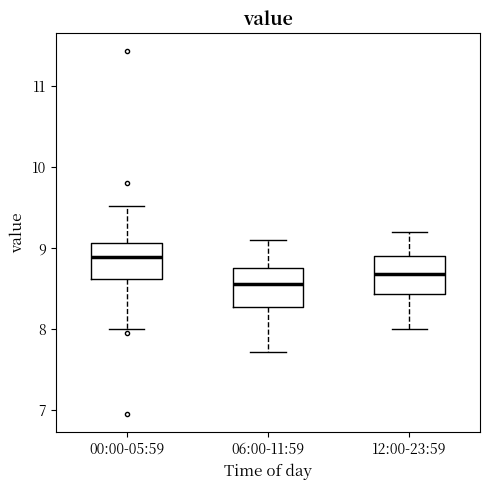

Where is the upper edge of the box for 00:00-05:59 on the y-axis? The values are not printed on the chart, so give them approximately, as read against the axis.

9.1